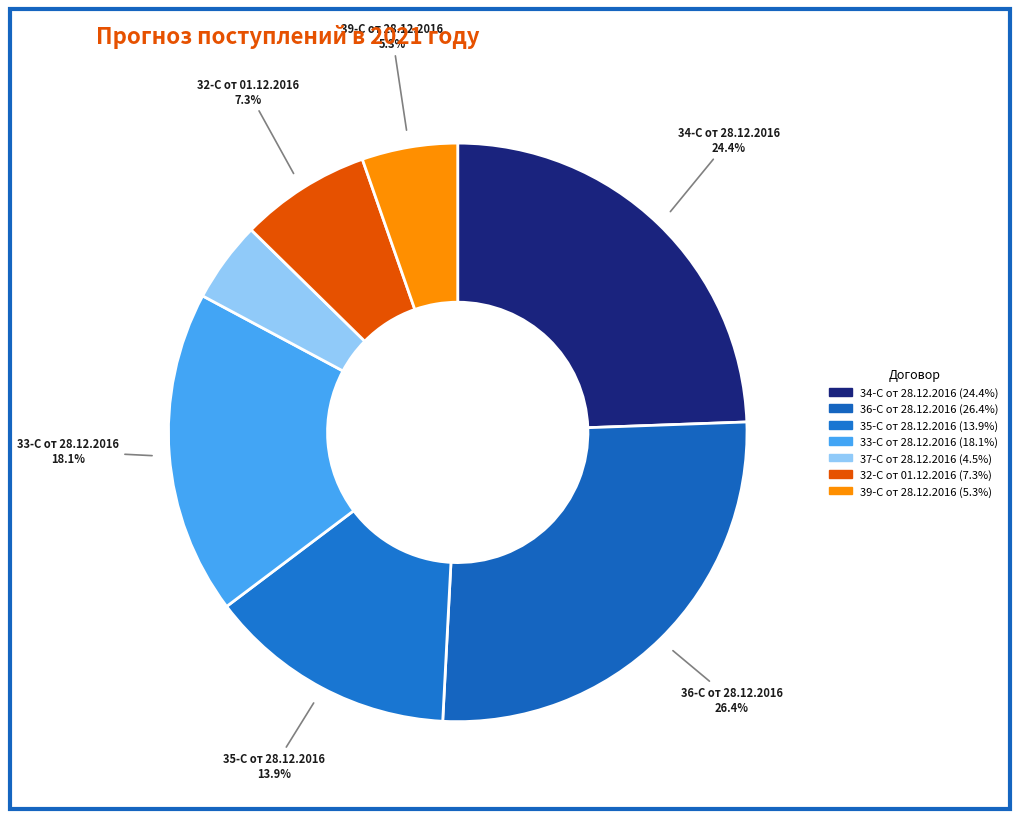

Is it true that 37-С от 28.12.2016 is 1% of the pie?

False